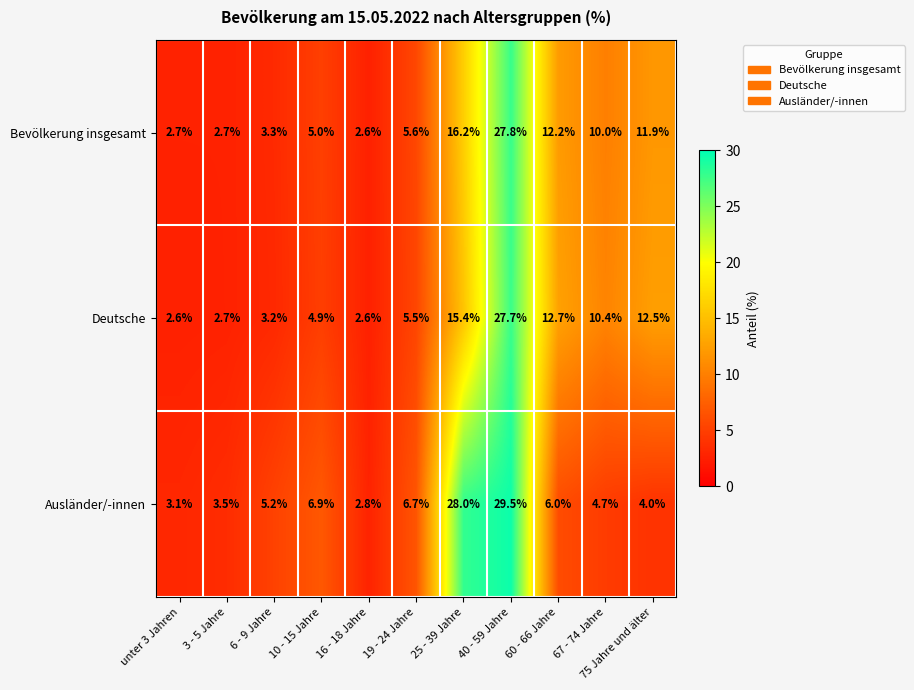

At which label does Ausländer/-innen first exceed 5?

6 - 9 Jahre